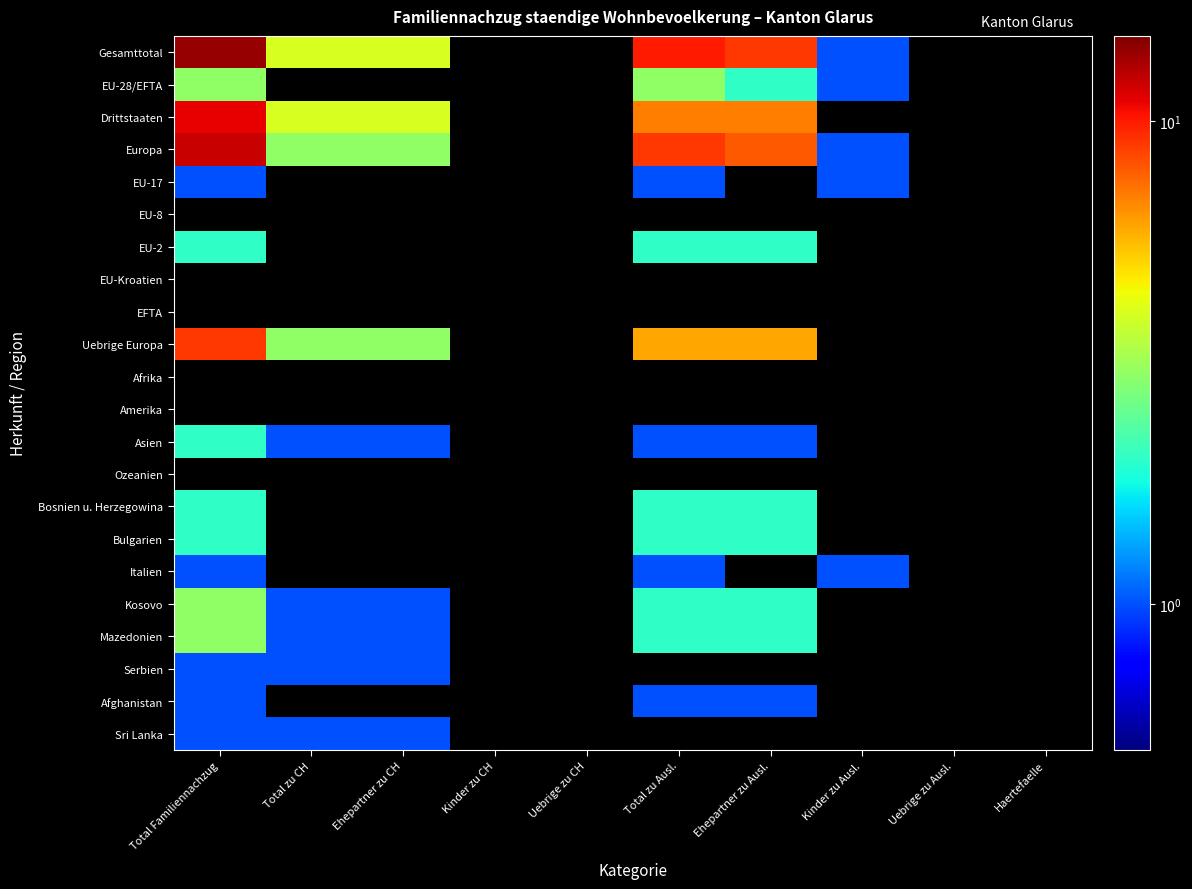

Which series changed the most between Total Familiennachzug and Ehepartner zu CH?

Gesamttotal